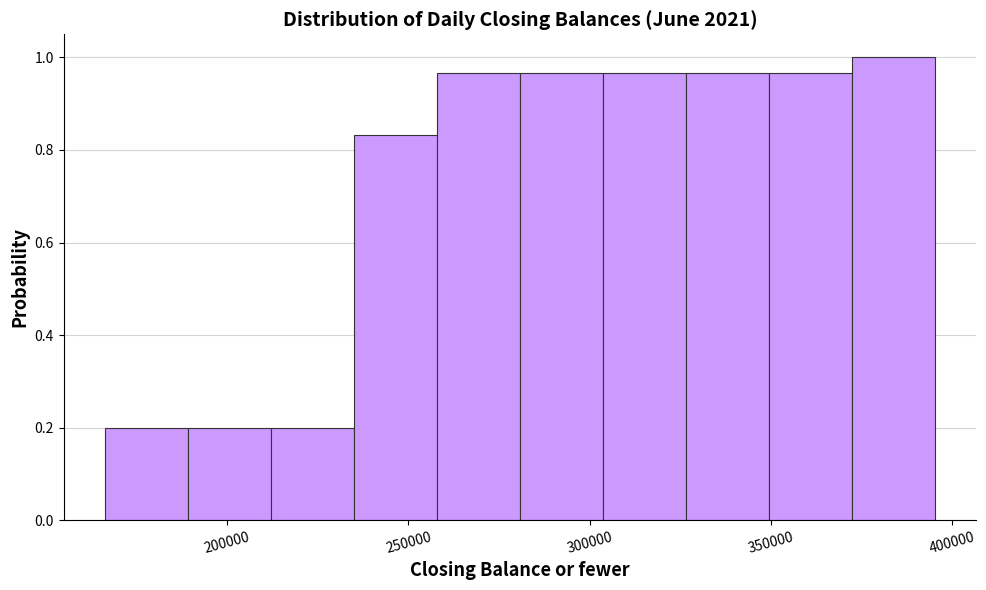

Reading left to right, list every bar in this chart as the range it spans on the x-axis followed by its height. Neither the bar edges nor the heights are printed on the chart, so give them approximately, as read against the axes.

165000 to 190000: 0.20
190000 to 210000: 0.20
210000 to 235000: 0.20
235000 to 260000: 0.84
260000 to 280000: 0.96
280000 to 305000: 0.96
305000 to 325000: 0.96
325000 to 350000: 0.96
350000 to 370000: 0.96
370000 to 395000: 1.00